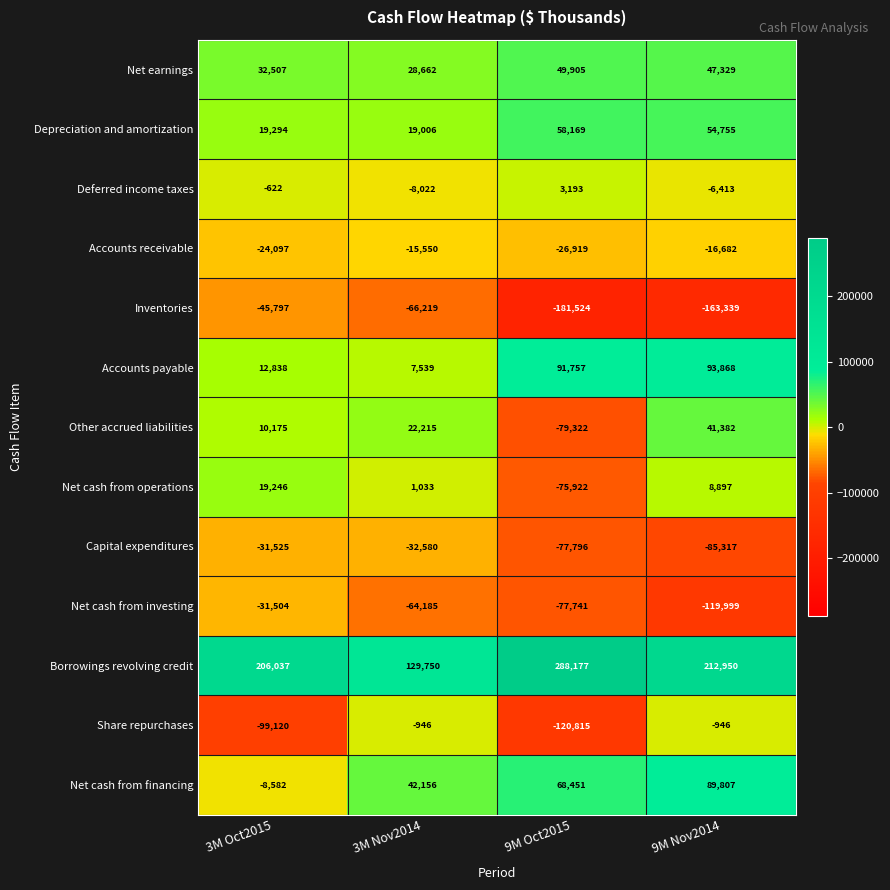

Which series changed the most between 3M Oct2015 and 9M Oct2015?

Inventories